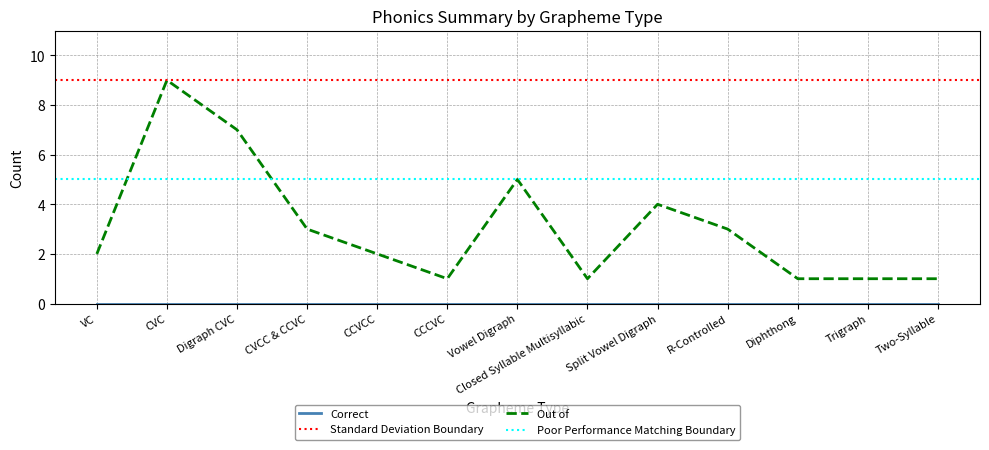

Does the chart display data point markers on the line(s)?

No